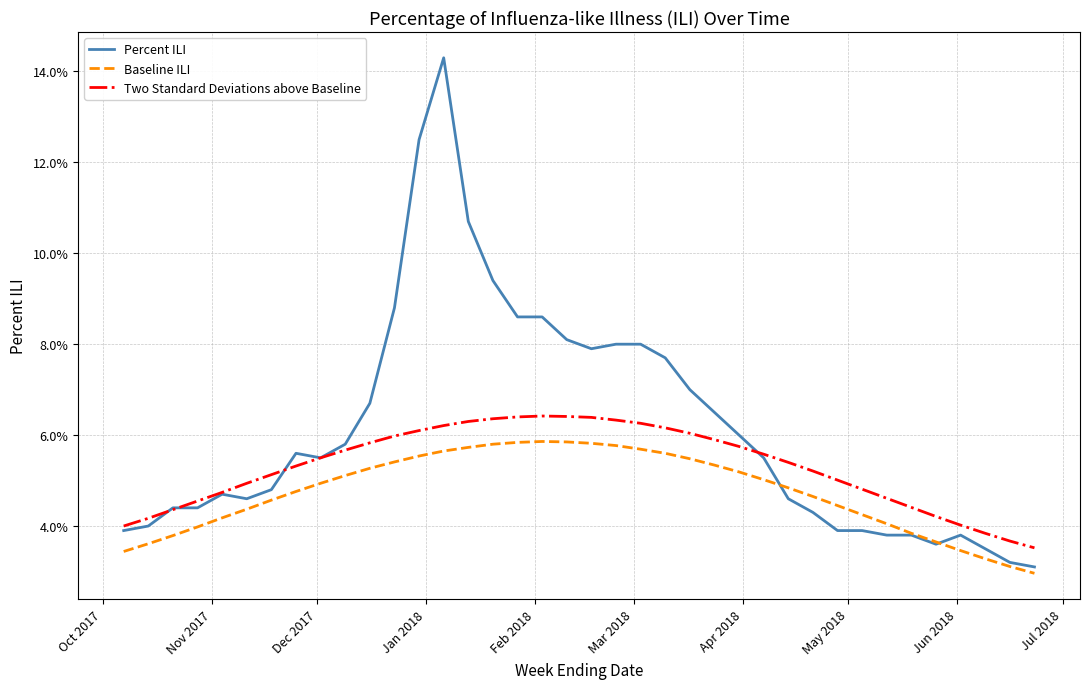

What are all the series names shown in the legend?

Percent ILI, Baseline ILI, Two Standard Deviations above Baseline